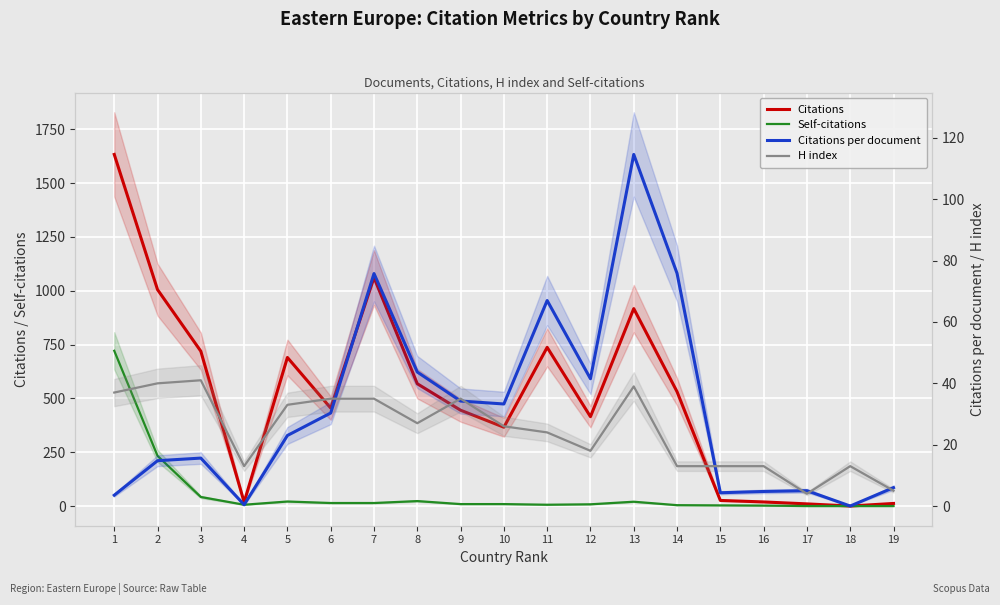

In Citations per document, how many points are higher than both neighbors (excluding endpoints)?

5